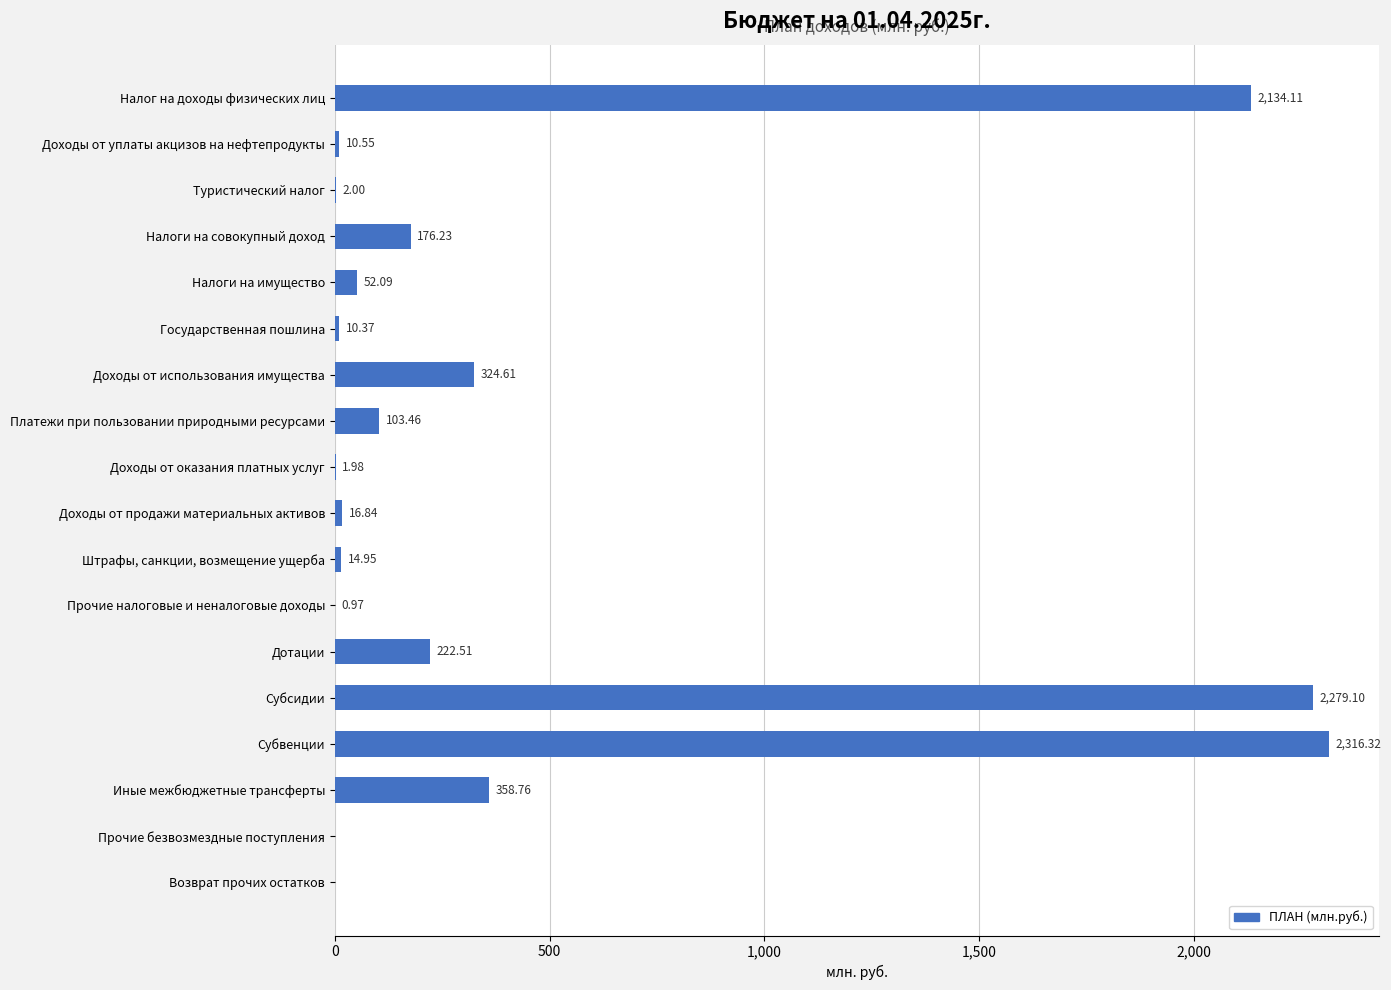

What is the sum of all values?

8024.9